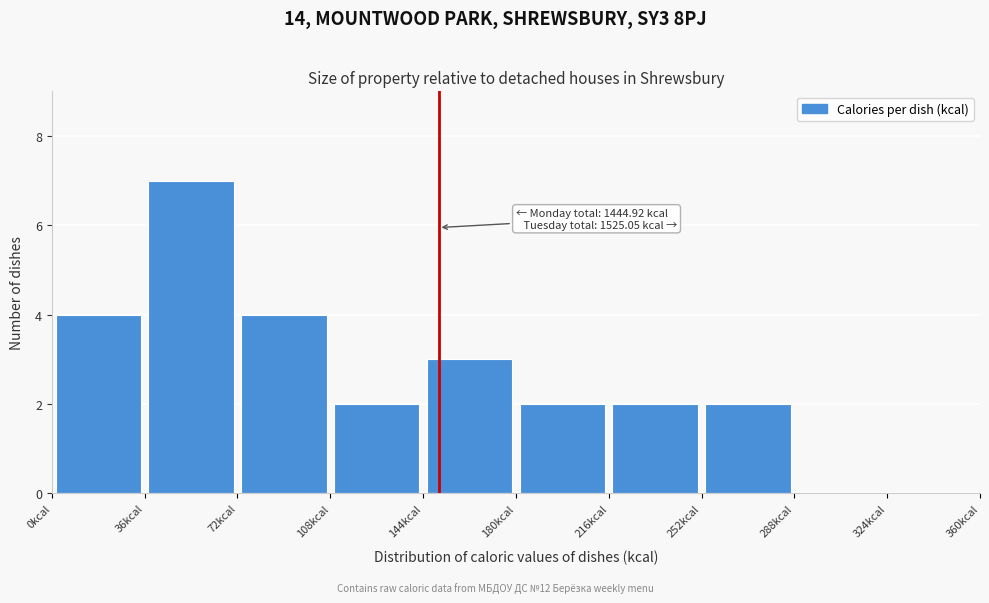

Over which range of the x-axis is the bar tallest?

36 to 72